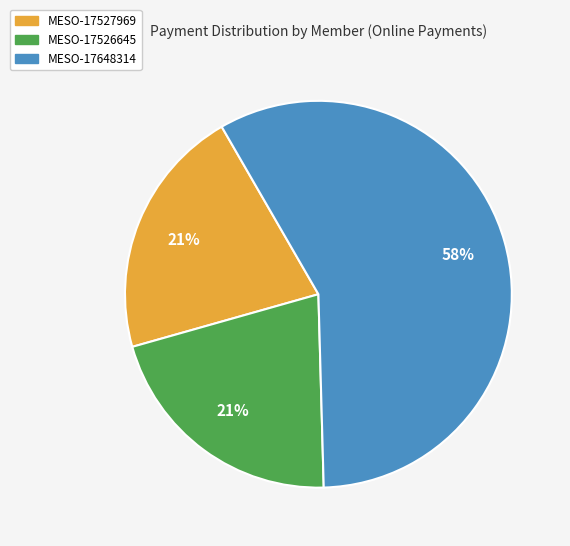

To the nearest percent, what is the difference between the largest and smallest slice percentages?

37%